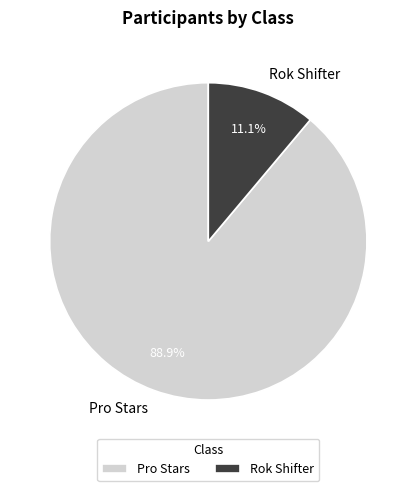

How many segments does this pie chart have?

2